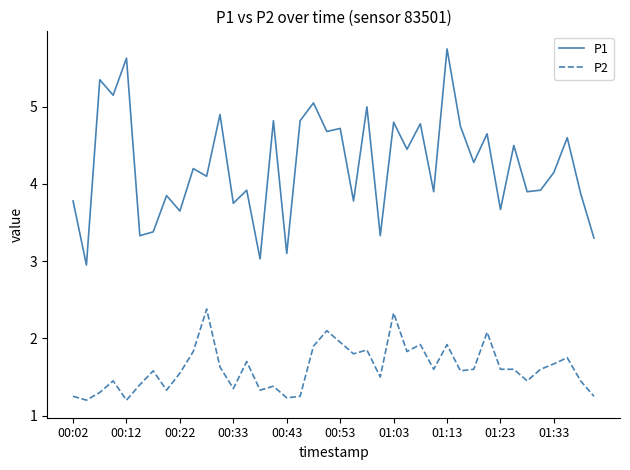

Rank the series by their maximum value, from highest to lowest.

P1, P2